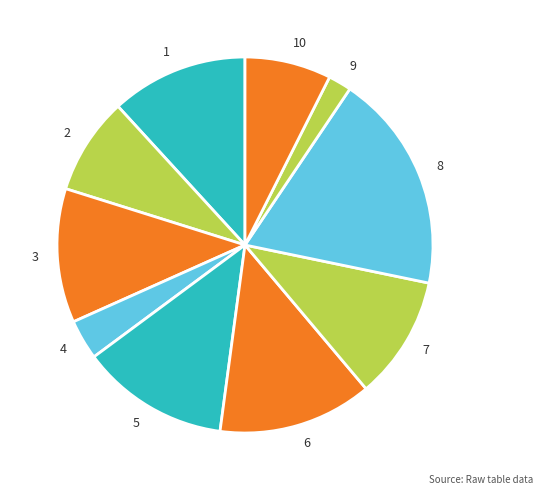

Is the sum of 3 and 10 greater than half?

No